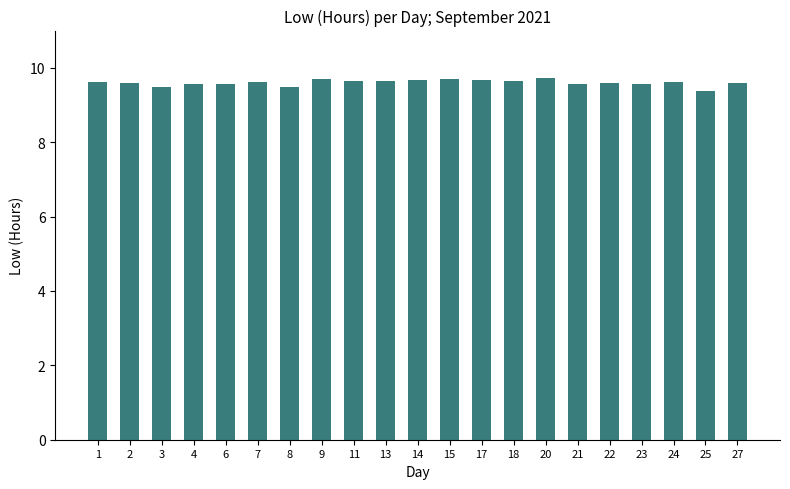

The chart shows a value of 9.6 at 6. True or false?

True